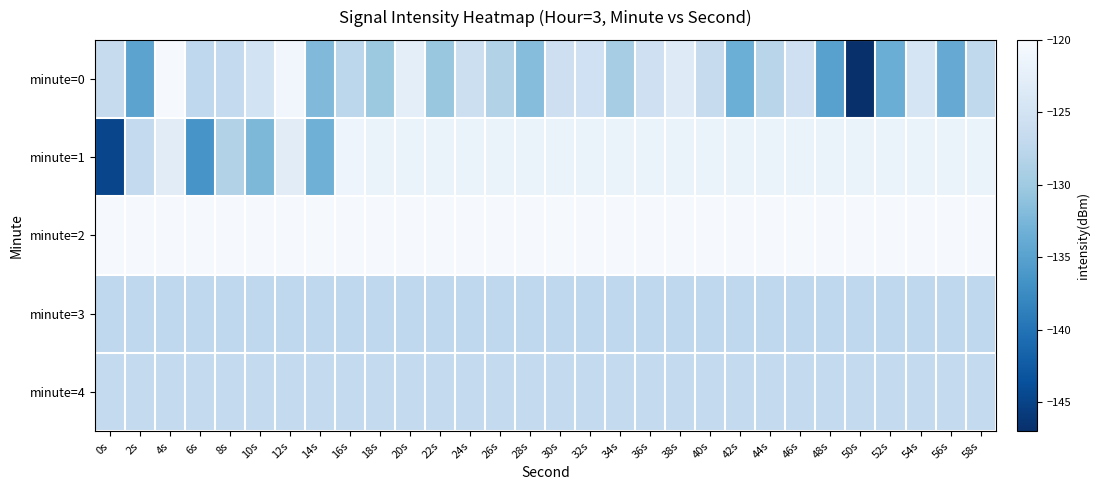

Which series has the largest total across all categories?

minute=2